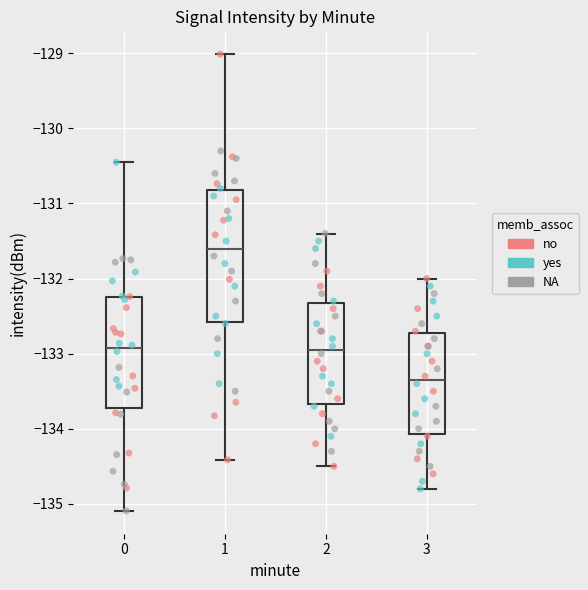

Comparing the boxes themselves (not the whiskers), which one is the tallest?

1